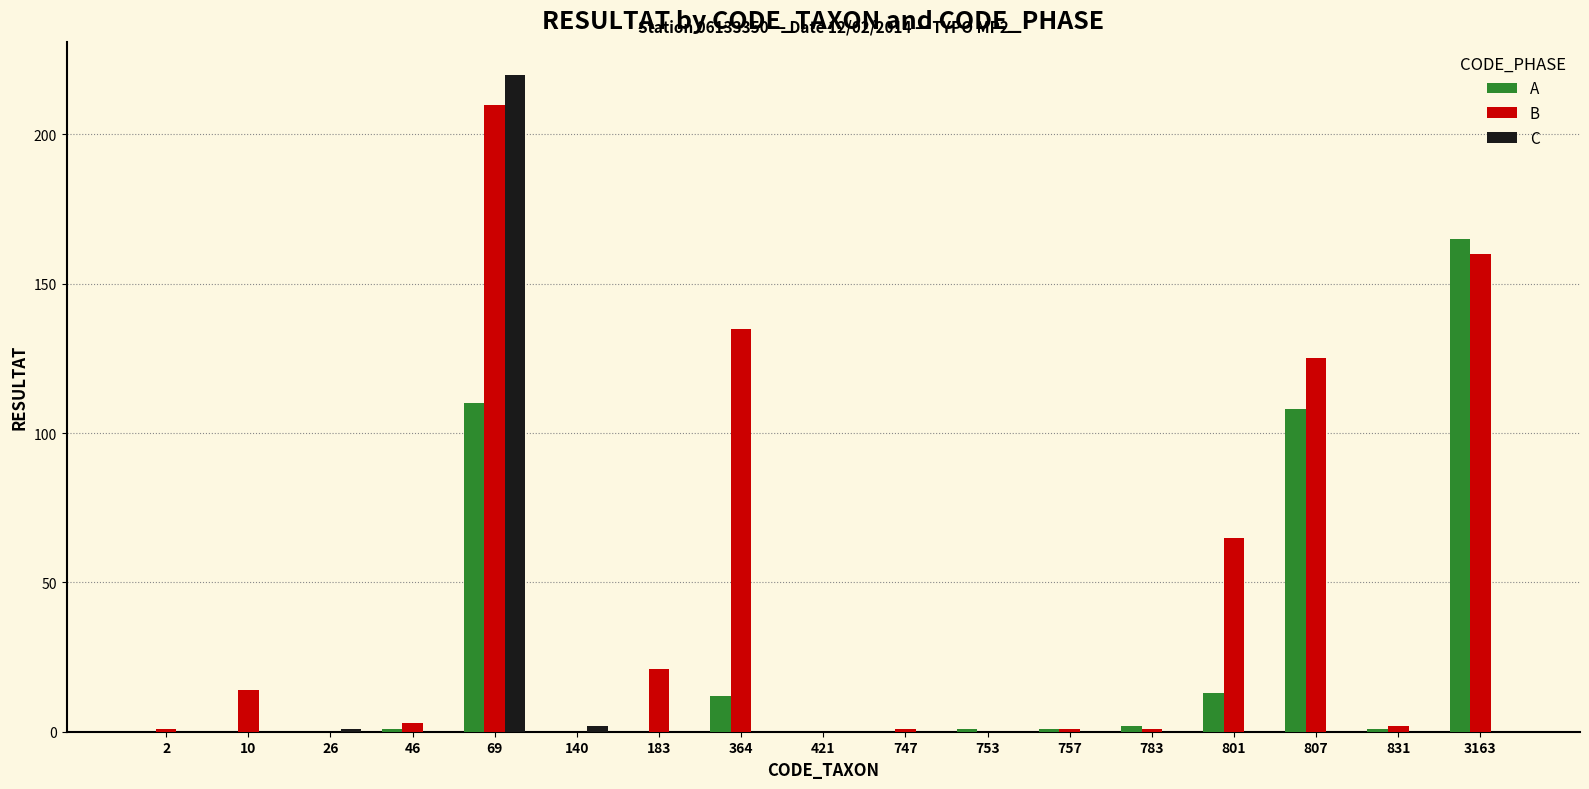

Between 69 and 140, which series saw the biggest shift?

C